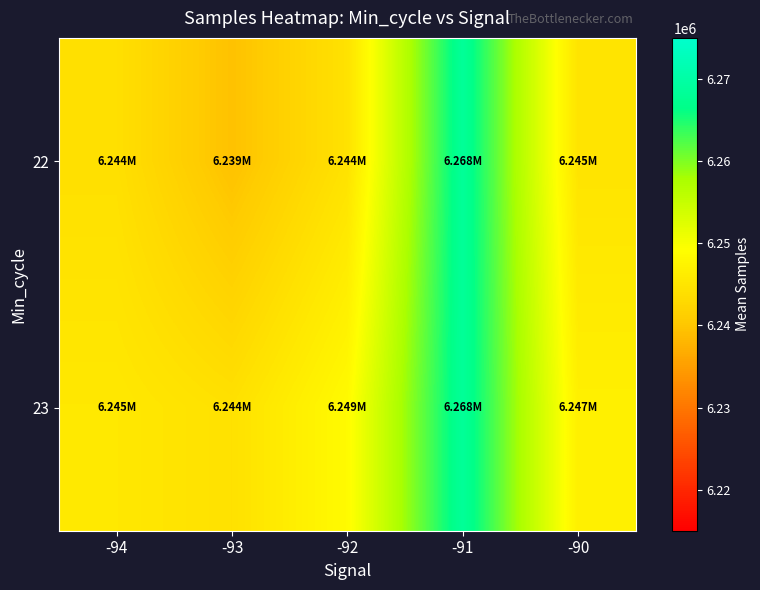

Reading right to left, extract all data points from this chart.

22: -90=6244769.0	-91=6268417.0	-92=6244442.0	-93=6239442.8	-94=6244098.9
23: -90=6246786.5	-91=6268417.0	-92=6248557.6	-93=6244289.8	-94=6245484.8